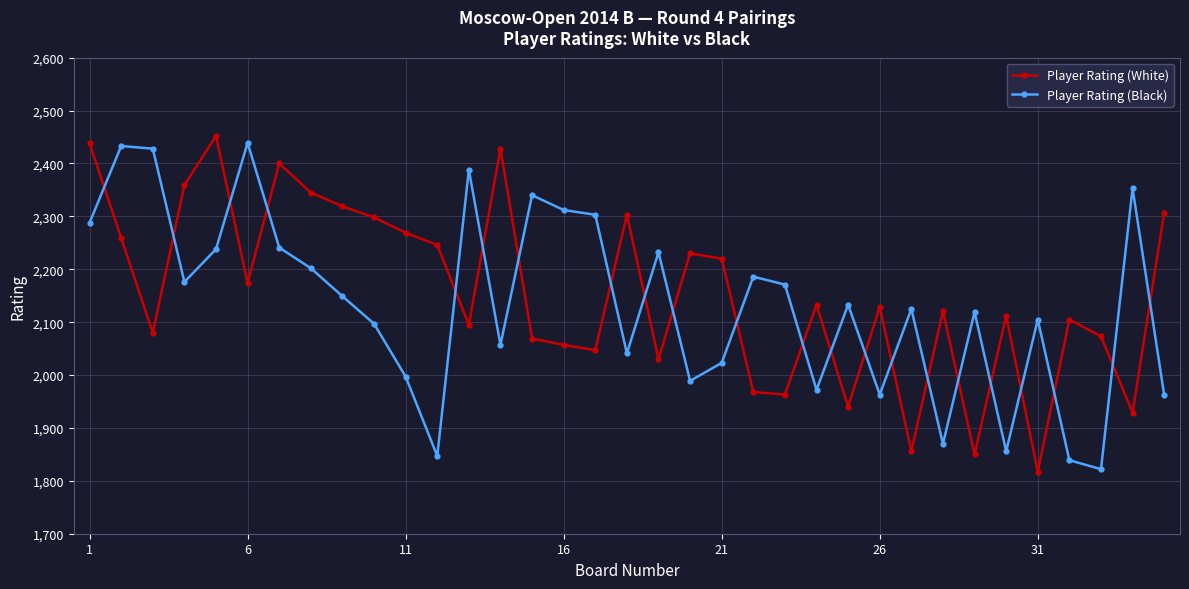

True or false: Player Rating (Black) and Player Rating (White) cross at least once.

True